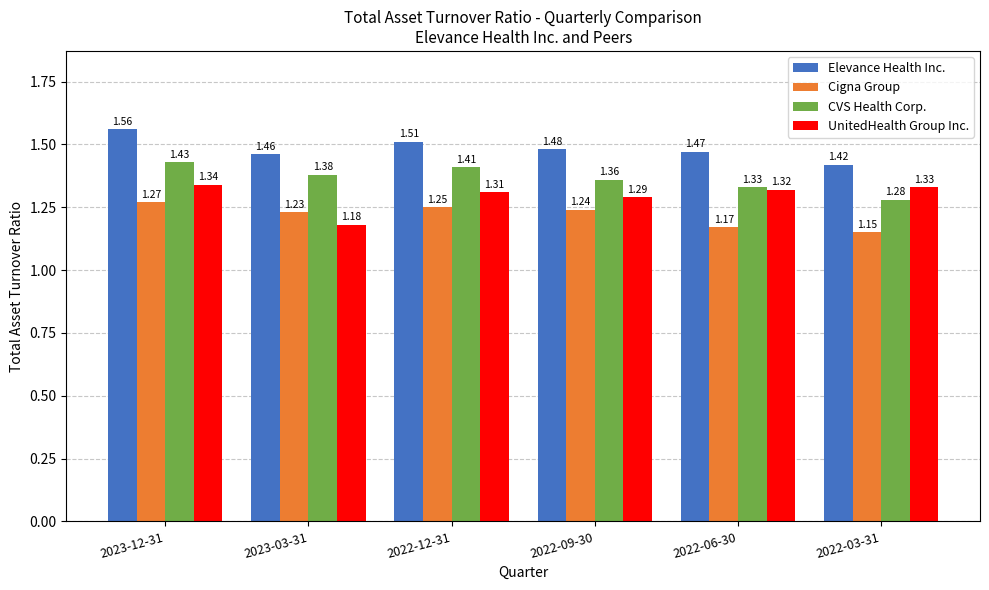

Rank the series by their maximum value, from lowest to highest.

Cigna Group, UnitedHealth Group Inc., CVS Health Corp., Elevance Health Inc.